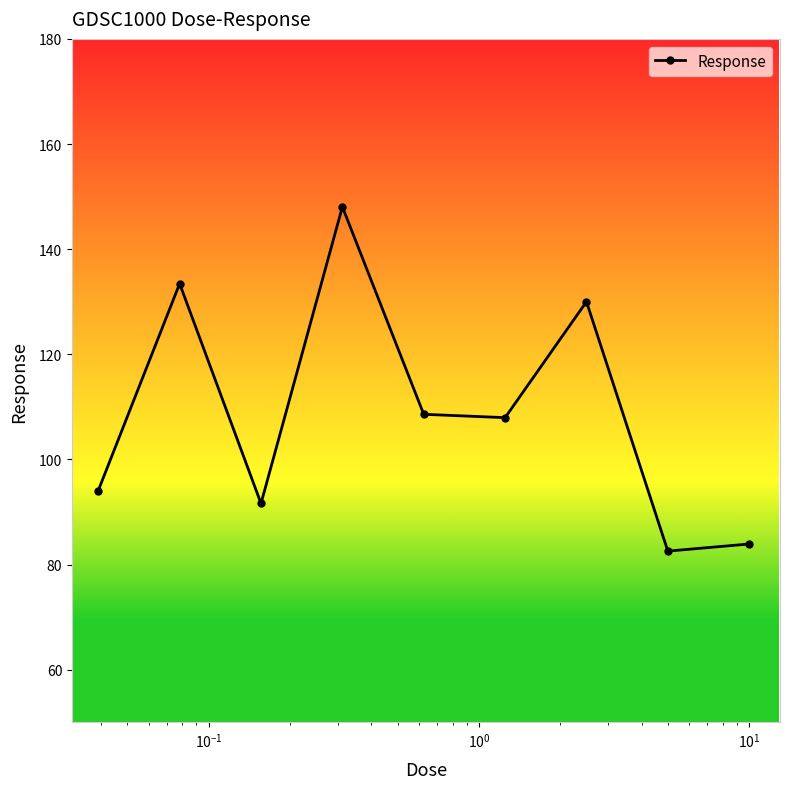

What is the value of the 6th point from the left?

107.9